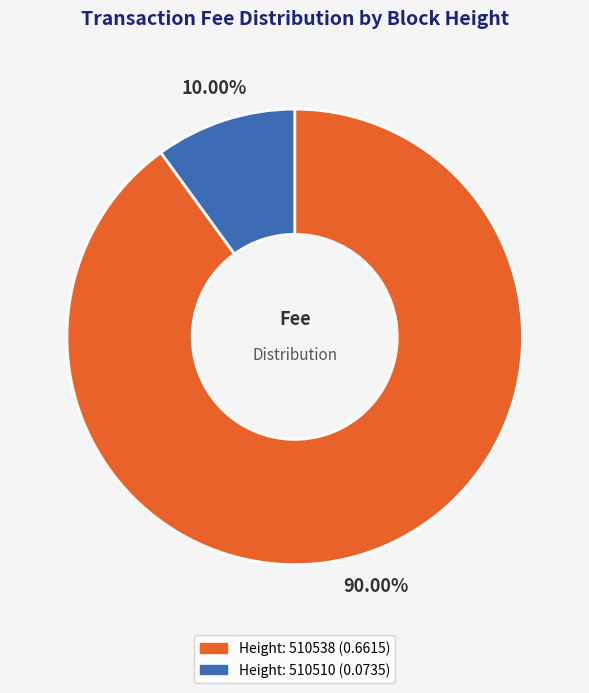

Does any single category account for the majority?

Yes